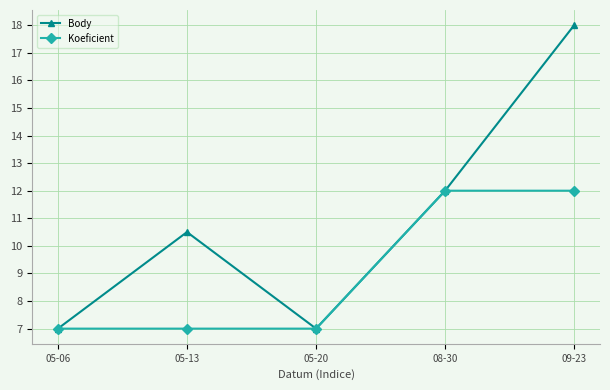

Where does the Body series first go above 10?

05-13